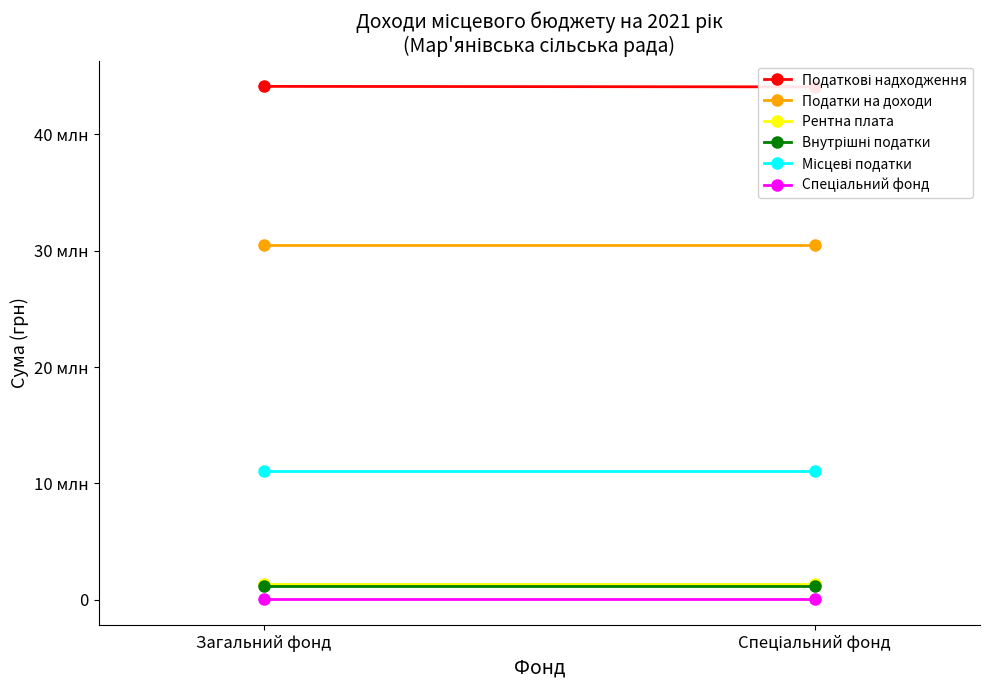

What is the maximum value shown in the chart?

44116180